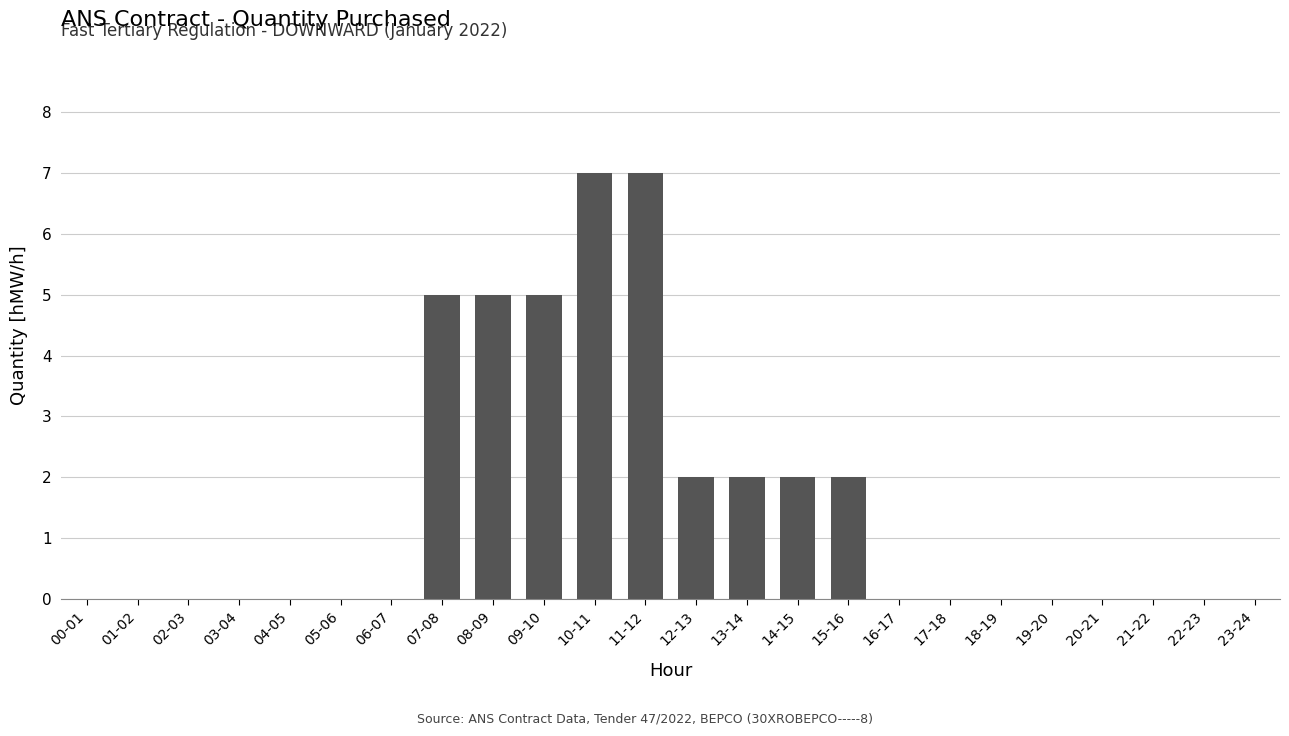

What is the greatest value displayed?

7